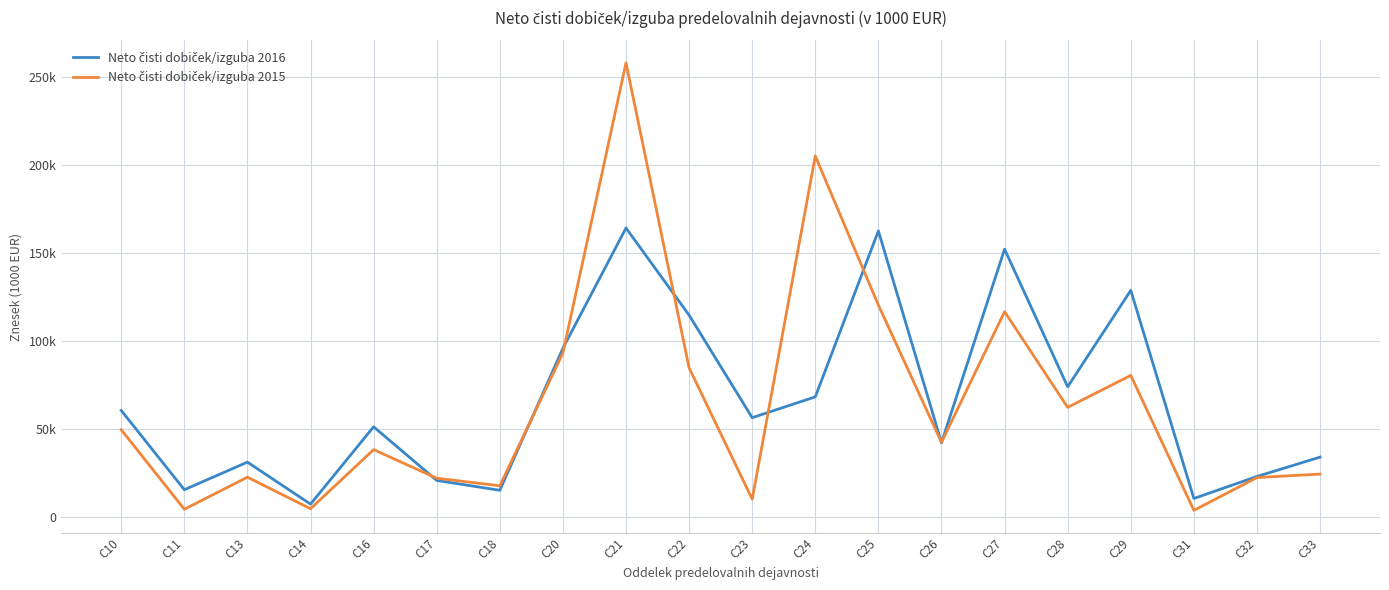

Where do Neto čisti dobiček/izguba 2015 and Neto čisti dobiček/izguba 2016 first cross each other?

C16 and C17